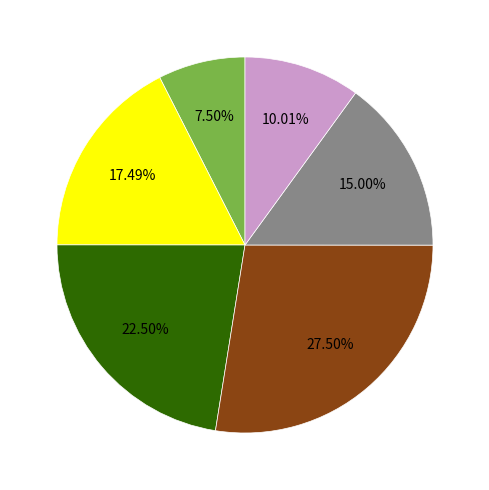

Is there a majority slice in this chart?

No